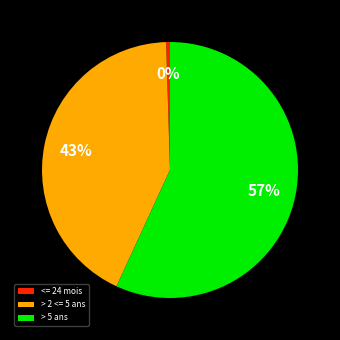

To the nearest percent, what is the average slice percentage?

33%